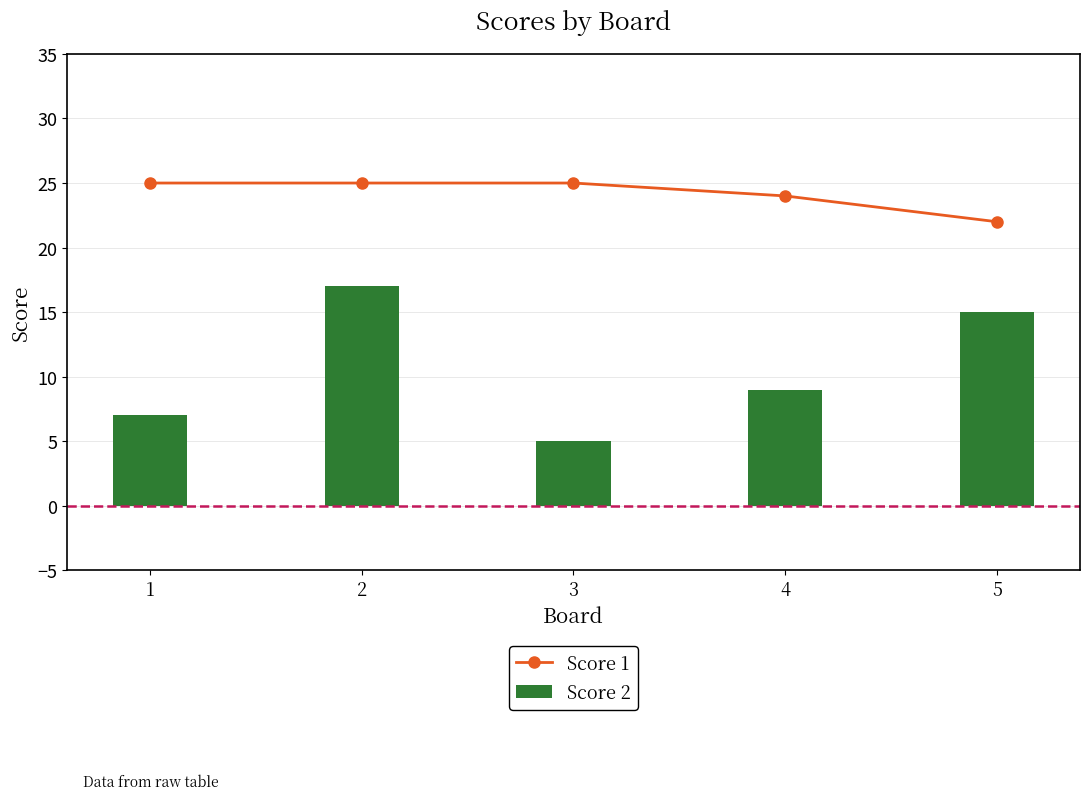

At 3, list the series in order from smallest to largest.

Score 2, Score 1